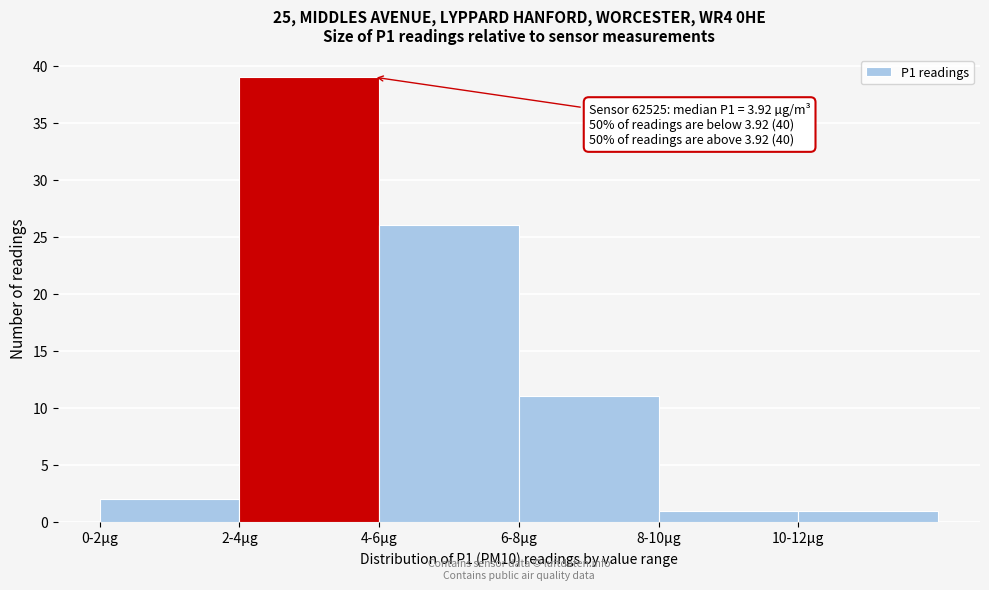

Reading left to right, extract all data points from this chart.

2	39	26	11	1	1